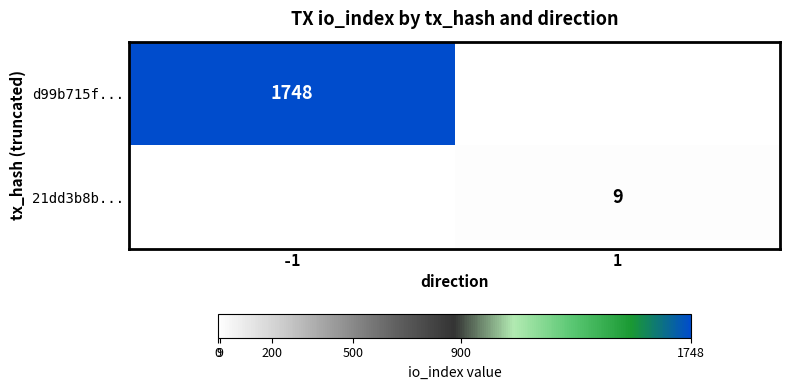

The value of 21dd3b8b... at 1 is 12.2. True or false?

False